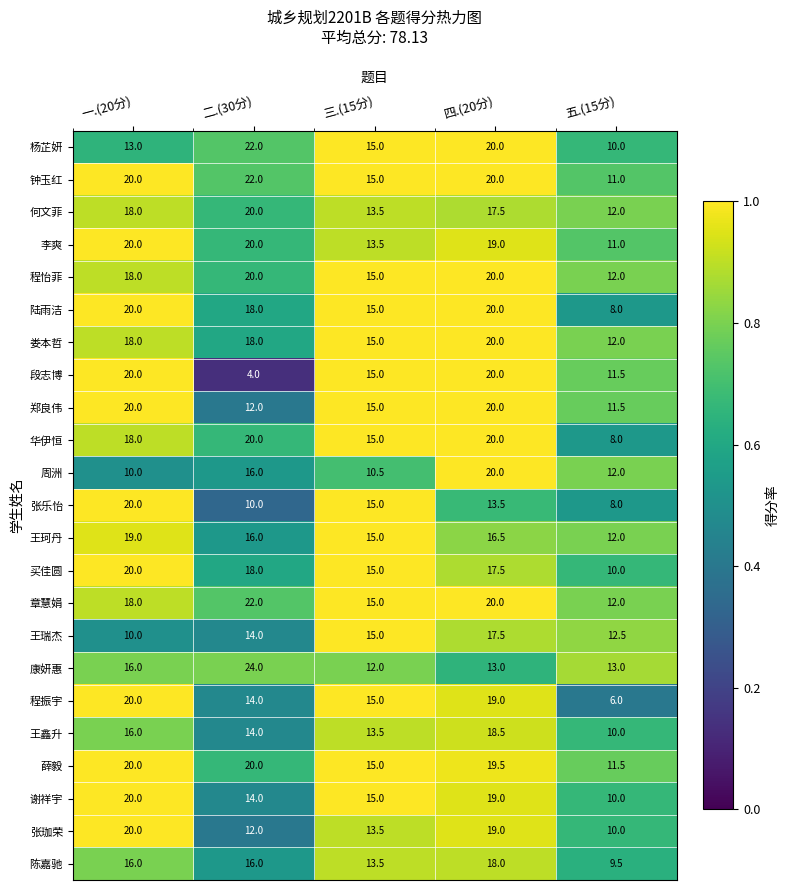

Which series has the largest total across all categories?

钟玉红